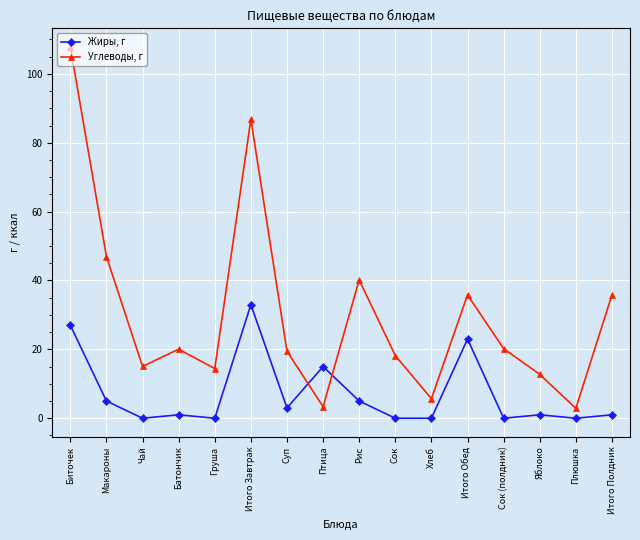

What is the total value across all series at Сок?

18.2